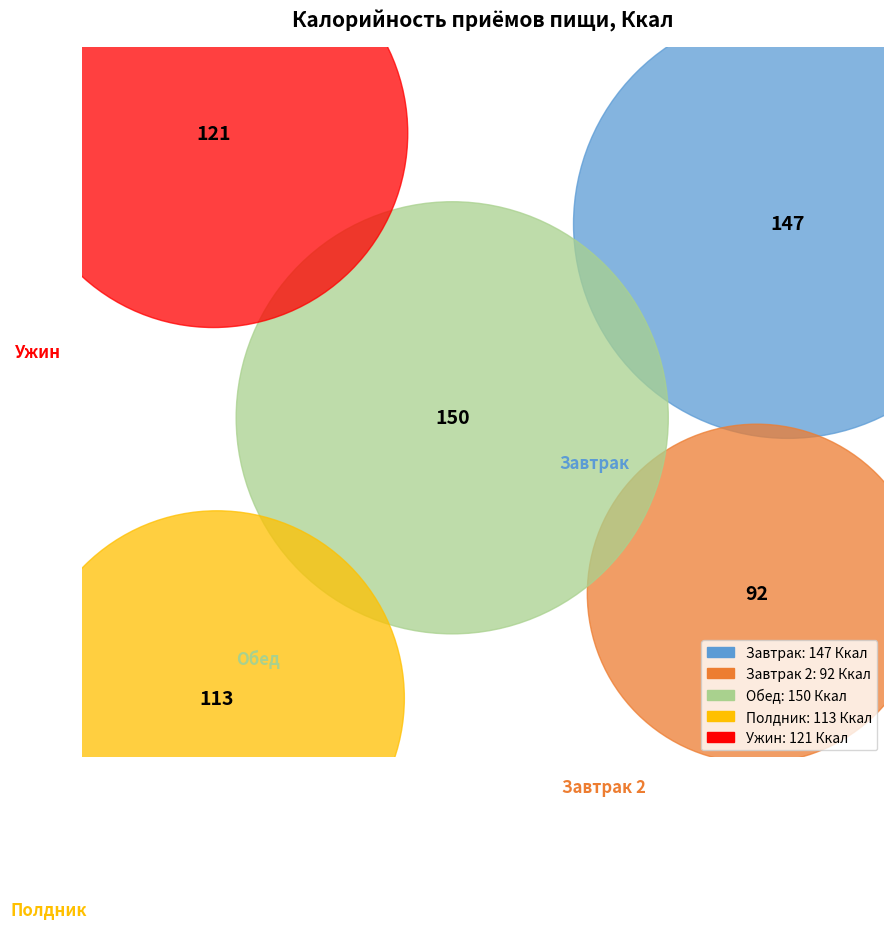

To the nearest percent, what is the average slice percentage?

20%